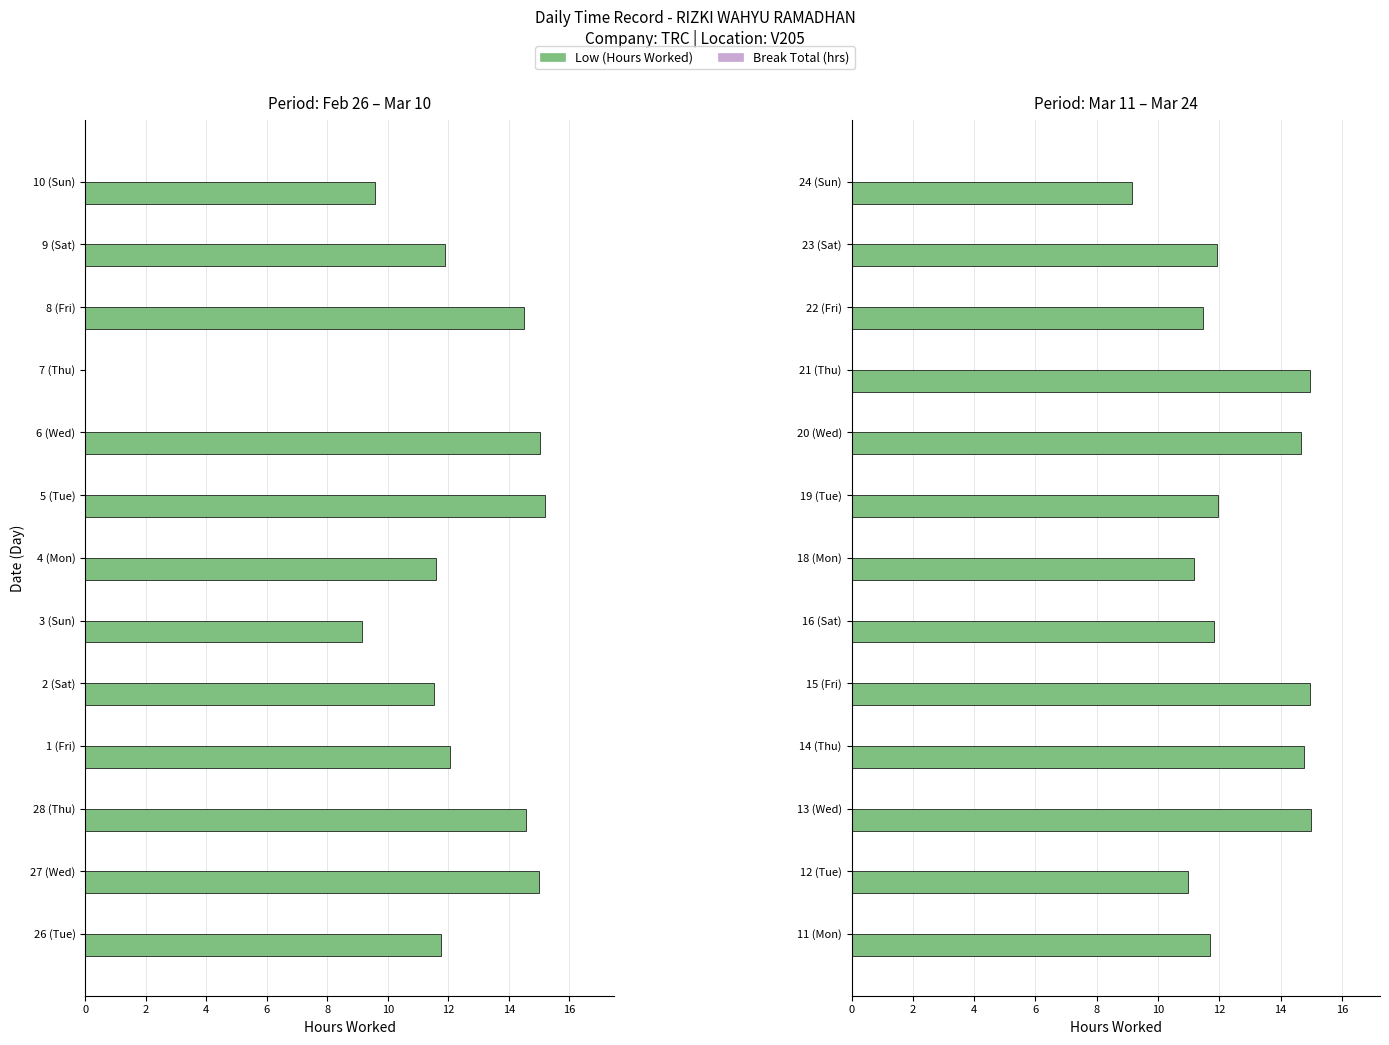

Are the bars grouped side by side (vs. stacked)?

Yes